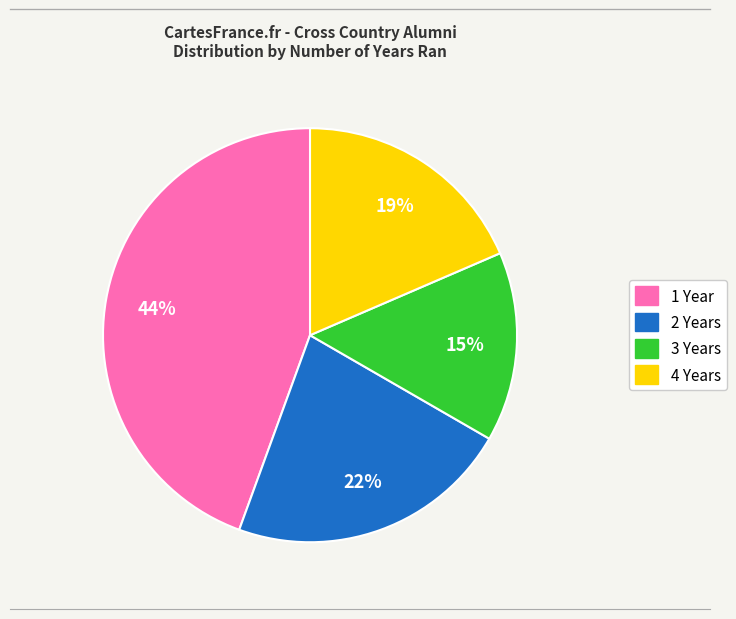

Do 1 Year and 3 Years together represent more than half of the pie?

Yes